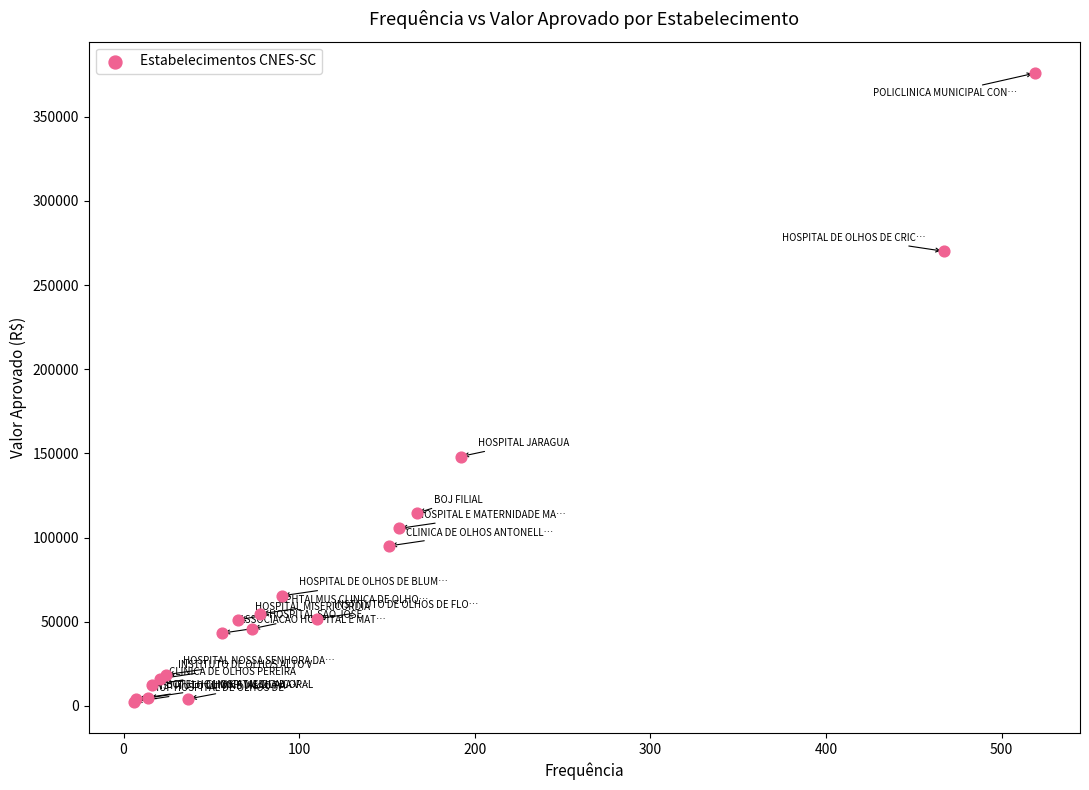

What Y value in the scatter plot is closest to 189176?

148147.2